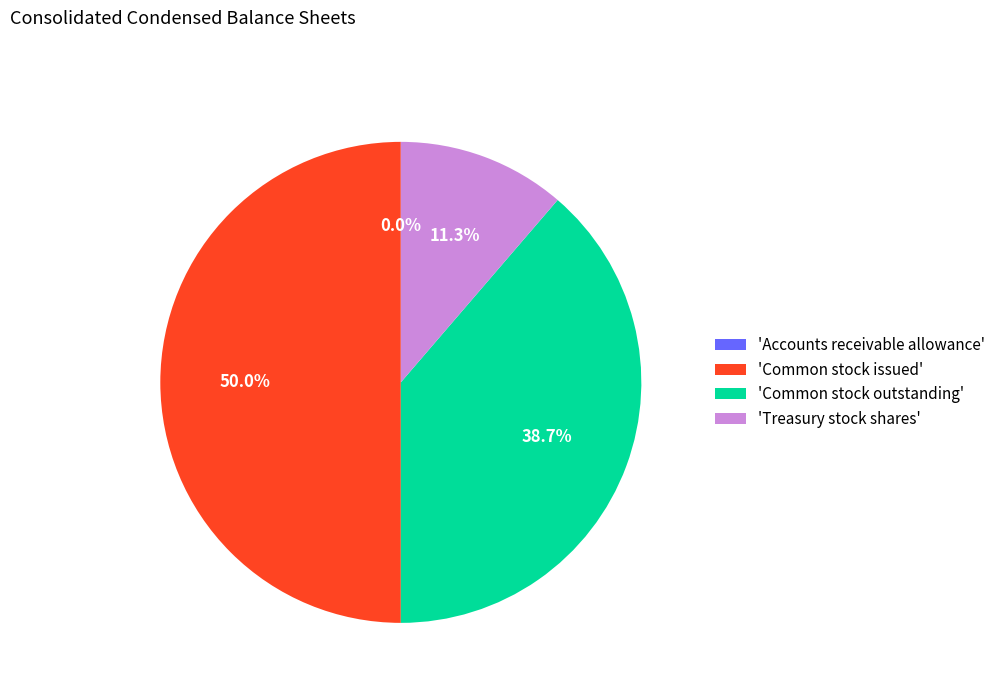

Does 'Common stock outstanding' account for over 50% of the chart?

No